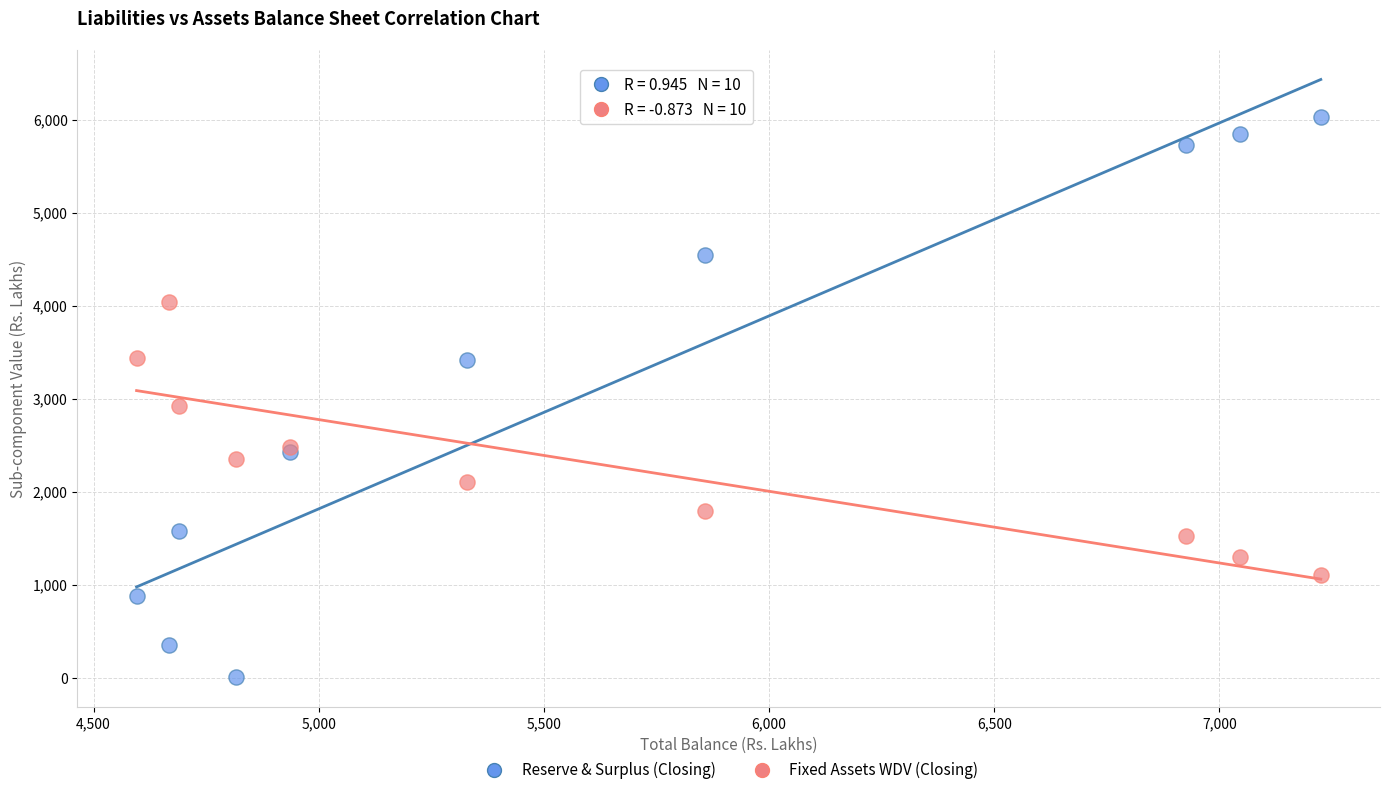

Which series has the widest spread of Y values?

Reserve & Surplus (Closing)